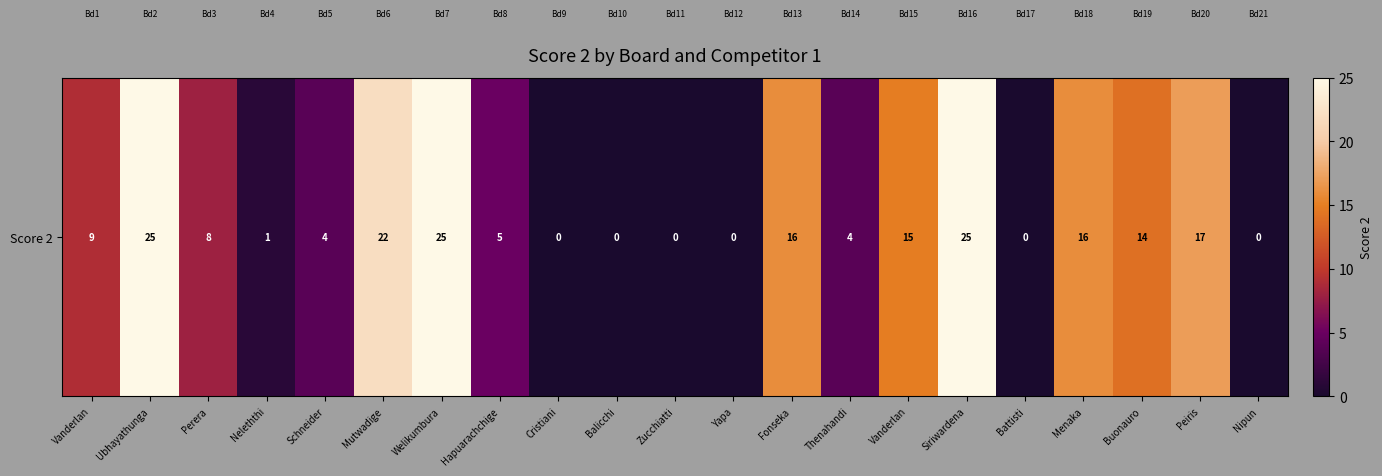

Reading left to right, list all the values displayed in this chart.

Vanderlan=9	Ubhayathunga=25	Perera=8	Neleththi=1	Schneider=4	Mutwadige=22	Welikumbura=25	Hapuarachchige=5	Cristiani=0	Balicchi=0	Zucchiatti=0	Yapa=0	Fonseka=16	Thenahandi=4	Vanderlan=15	Siriwardena=25	Battisti=0	Menaka=16	Buonauro=14	Peiris=17	Nipun=0